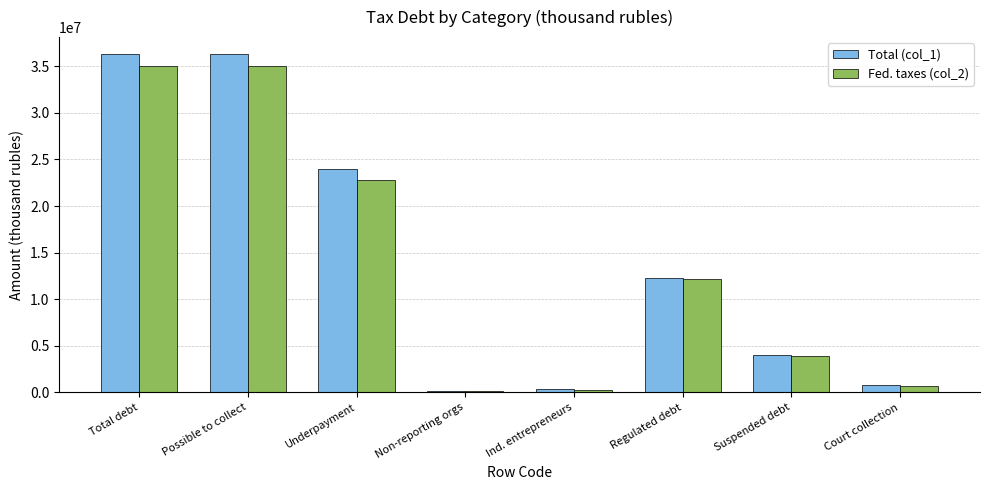

What is the greatest value displayed?

36314281